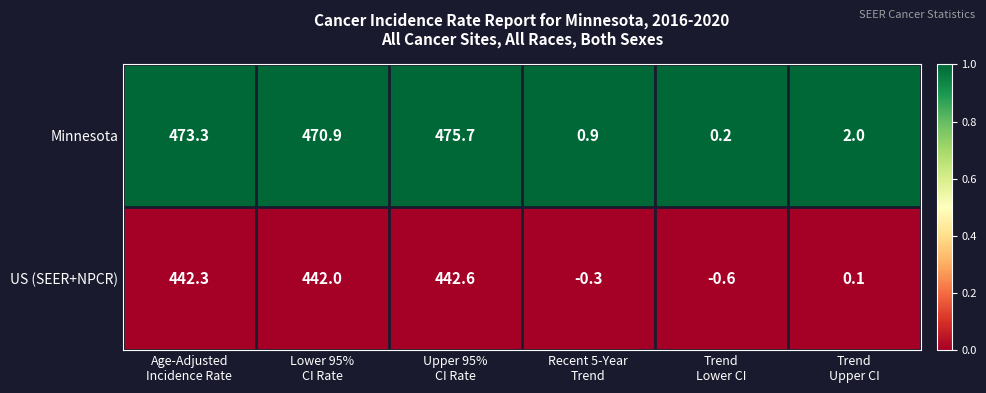

Reading left to right, extract all data points from this chart.

Minnesota: 473.3	470.9	475.7	0.9	0.2	2.0
US (SEER+NPCR): 442.3	442.0	442.6	-0.3	-0.6	0.1